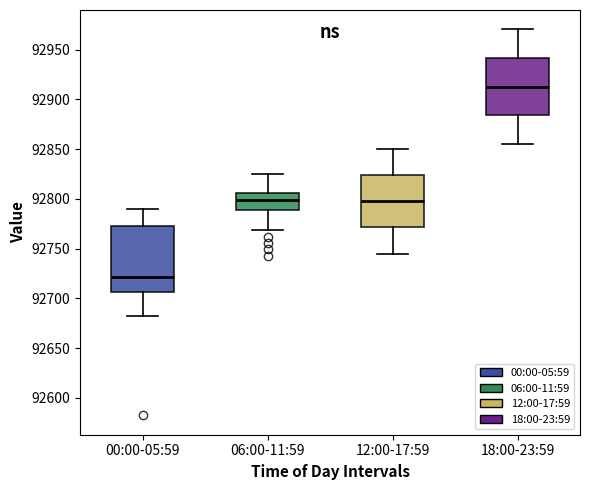

Which box has the lowest median line?

00:00-05:59